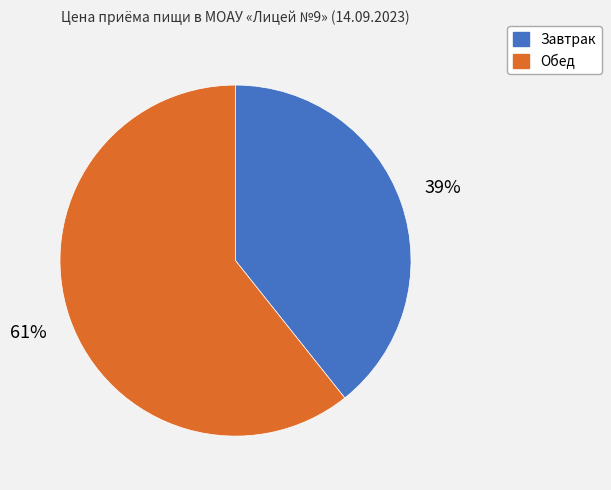

To the nearest percent, what percentage of the pie is Завтрак?

39%